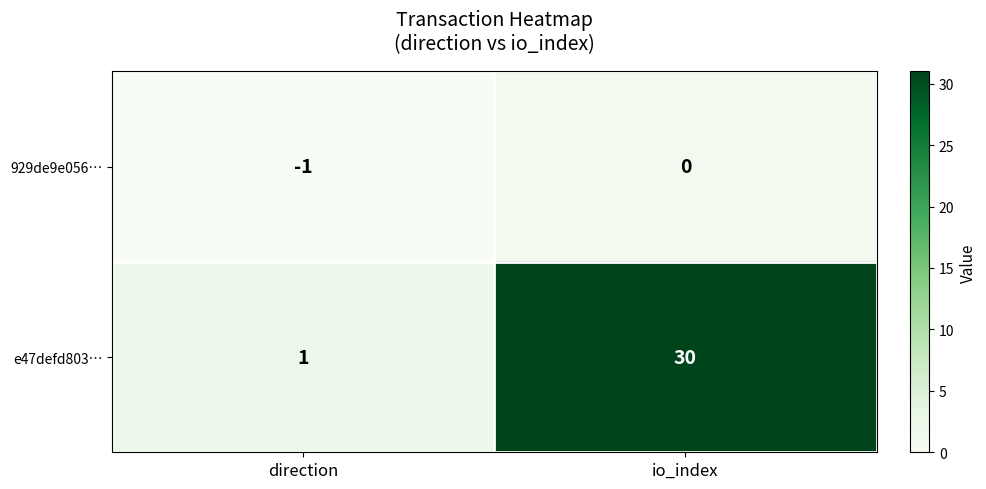

Between direction and io_index, which series saw the biggest shift?

e47defd803…